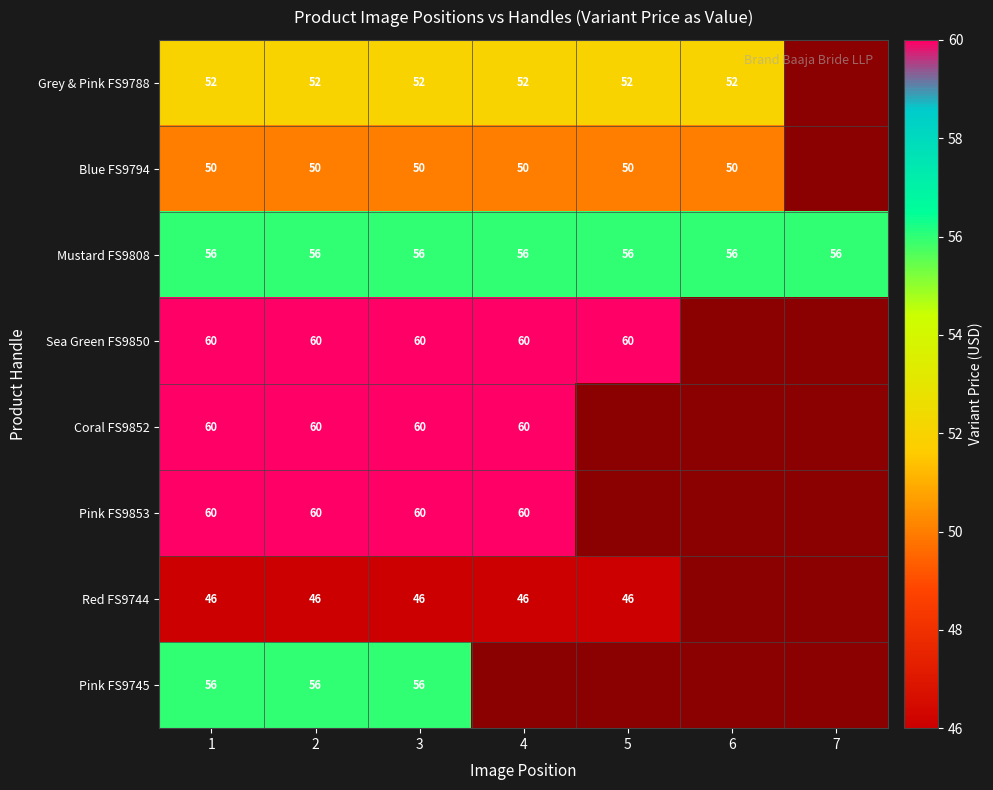

What is the sum of the Blue FS9794 values at 2 and 4?

100